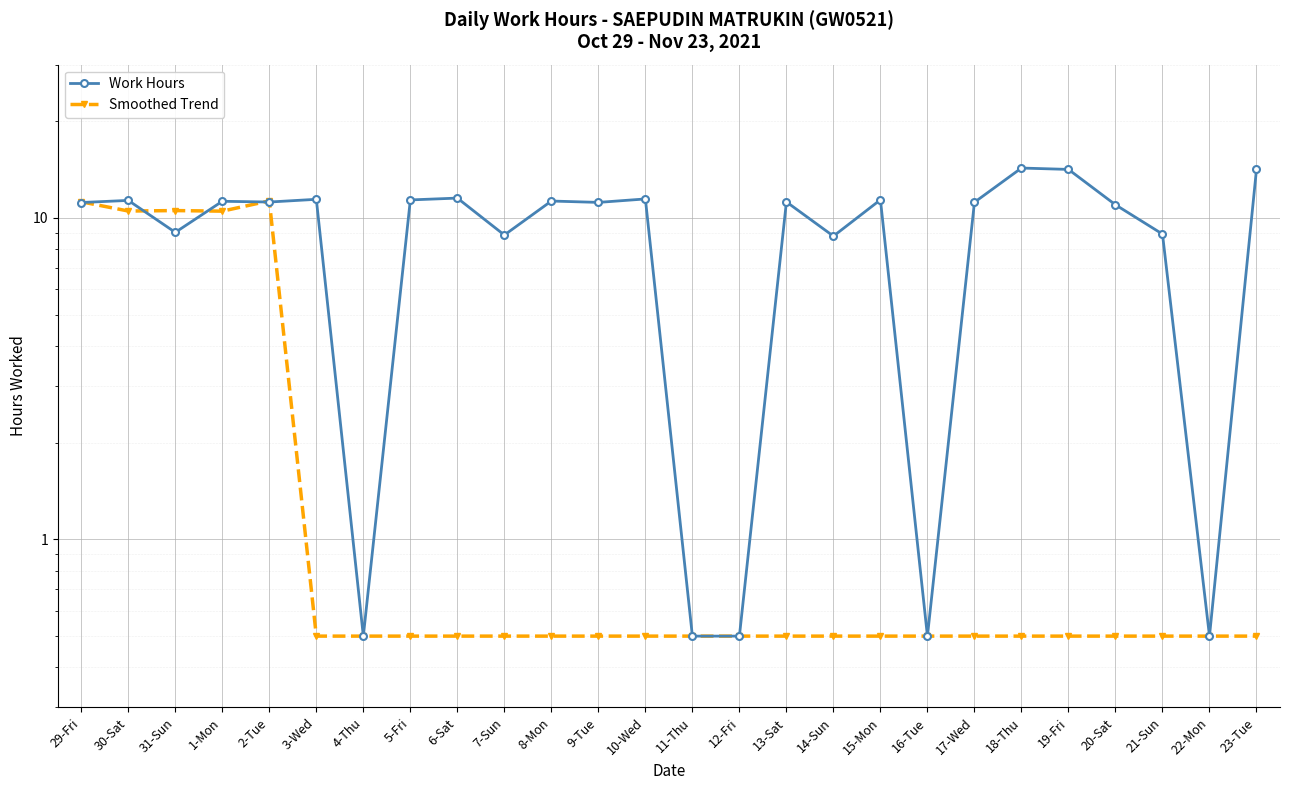

Reading right to left, transcribe all the data shown in this chart.

Work Hours: 23-Tue=14.2	22-Mon=0.5	21-Sun=8.9	20-Sat=11.0	19-Fri=14.2	18-Thu=14.3	17-Wed=11.2	16-Tue=0.5	15-Mon=11.4	14-Sun=8.8	13-Sat=11.2	12-Fri=0.5	11-Thu=0.5	10-Wed=11.5	9-Tue=11.2	8-Mon=11.3	7-Sun=8.8	6-Sat=11.5	5-Fri=11.4	4-Thu=0.5	3-Wed=11.4	2-Tue=11.2	1-Mon=11.3	31-Sun=9.0	30-Sat=11.3	29-Fri=11.2
Smoothed Trend: 23-Tue=0.5	22-Mon=0.5	21-Sun=0.5	20-Sat=0.5	19-Fri=0.5	18-Thu=0.5	17-Wed=0.5	16-Tue=0.5	15-Mon=0.5	14-Sun=0.5	13-Sat=0.5	12-Fri=0.5	11-Thu=0.5	10-Wed=0.5	9-Tue=0.5	8-Mon=0.5	7-Sun=0.5	6-Sat=0.5	5-Fri=0.5	4-Thu=0.5	3-Wed=0.5	2-Tue=11.3	1-Mon=10.5	31-Sun=10.5	30-Sat=10.5	29-Fri=11.2